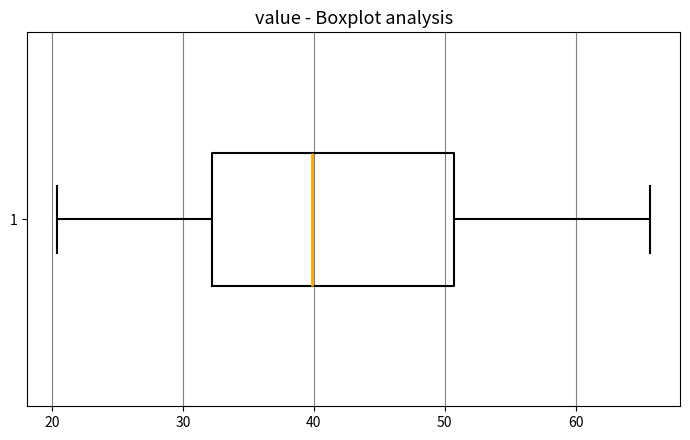

Read this box plot against the x-axis: the position of the median line, the range covered by the box, and the ends of both whiskers. The values are not printed on the chart, so give them approximately, as read against the axis.

median 40, box 32 to 51, whiskers 20 to 66